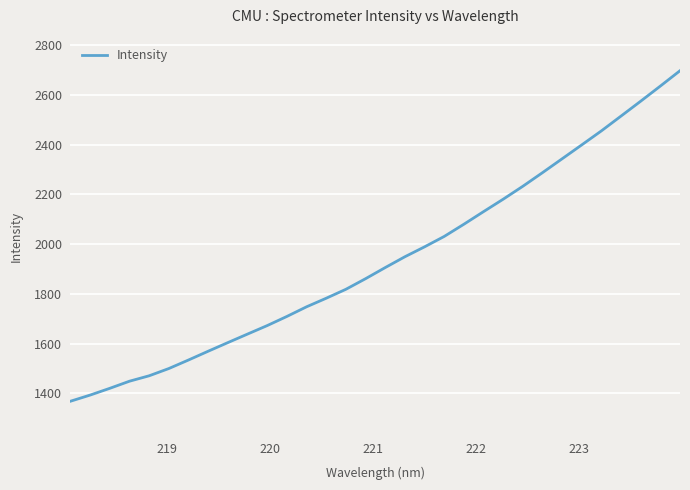

What is the maximum value shown in the chart?

2696.4